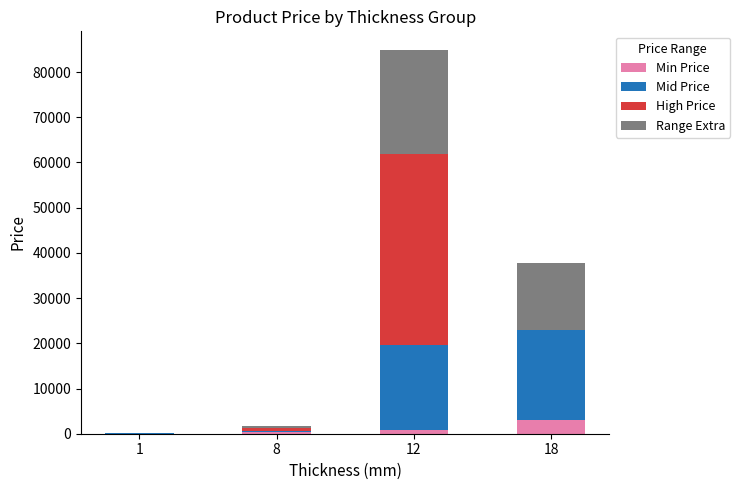

At which category is the sum across all series the highest?

12